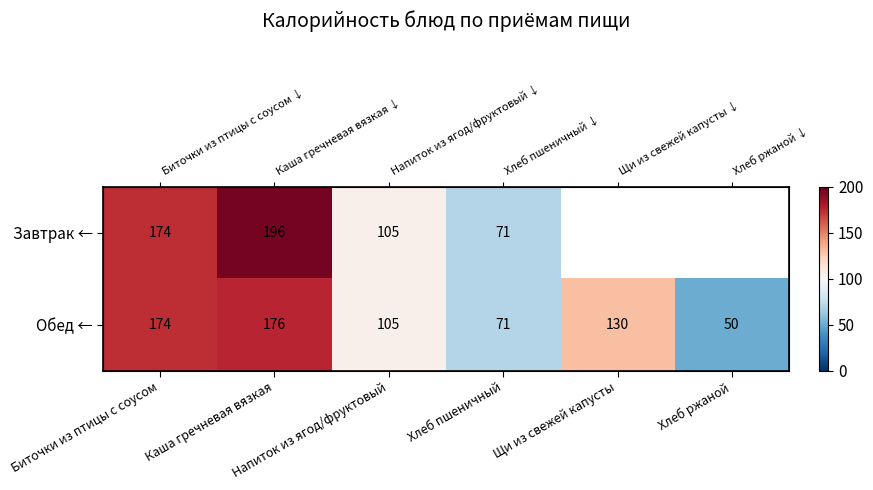

Between Напиток из ягод/фруктовый and Хлеб пшеничный, which is larger?

Напиток из ягод/фруктовый